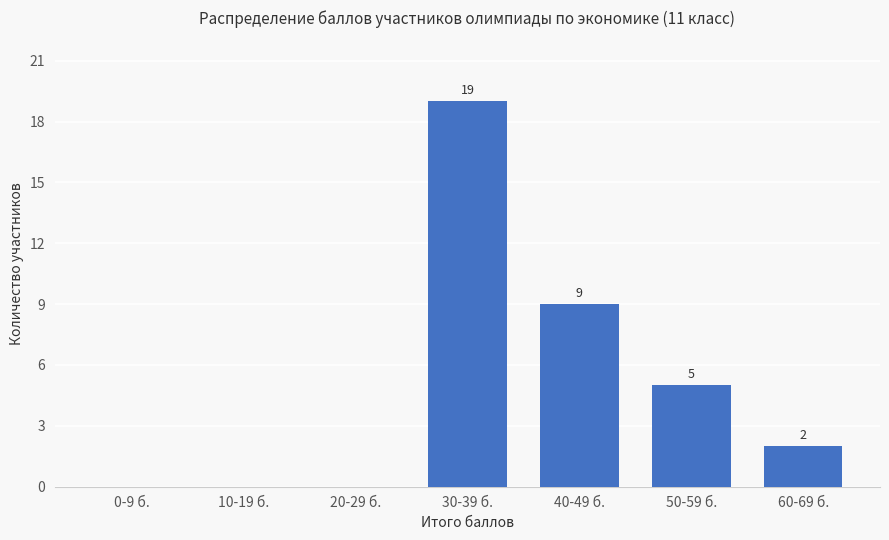

What is the sum of the values at 40-49 б. and 20-29 б.?

9